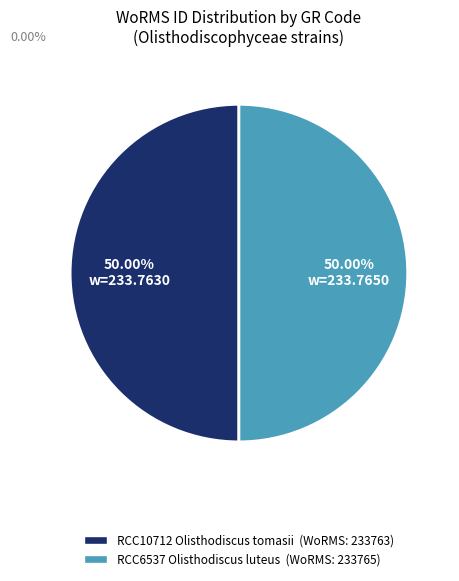

How many slices are in this pie chart?

2